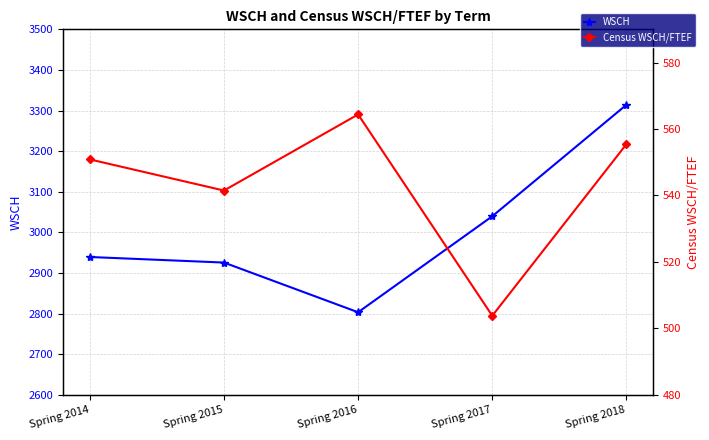

Rank the series by their average value, from highest to lowest.

WSCH, Census WSCH/FTEF